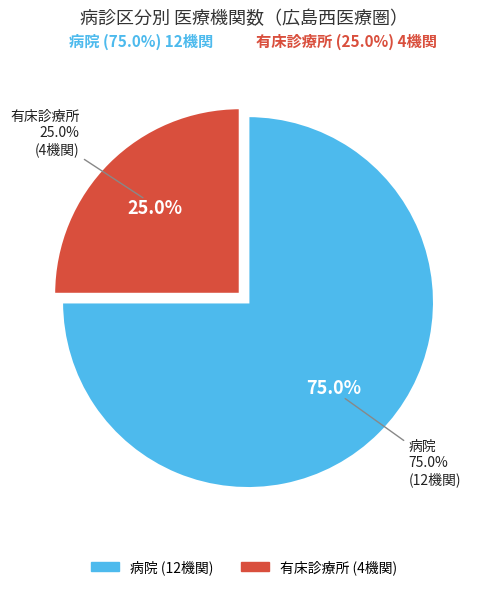

True or false: 病院 accounts for 60% of the total.

False